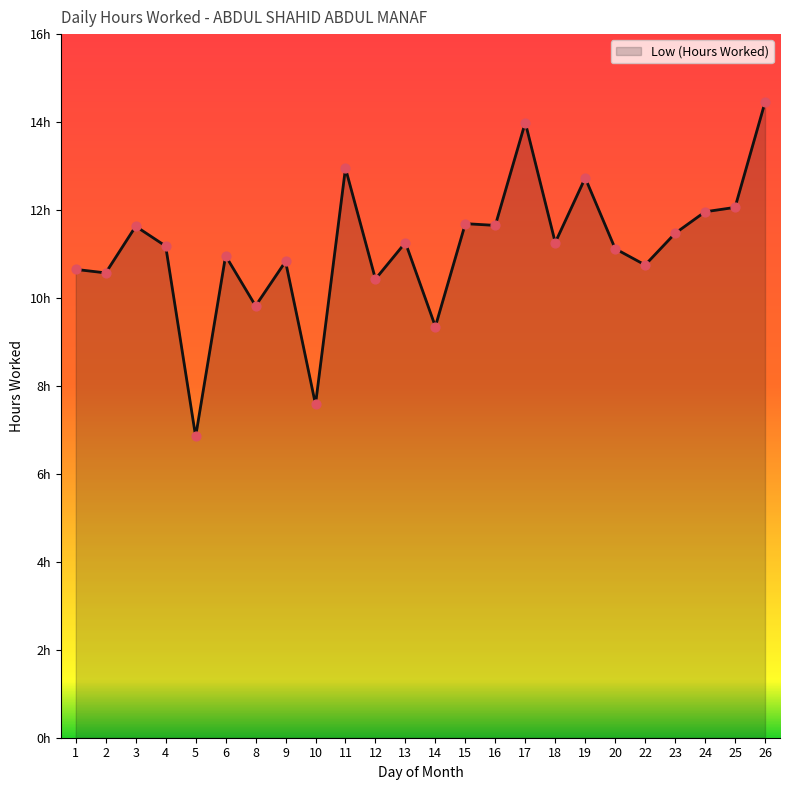

What is the change in value from 2 to 17?

+3.4